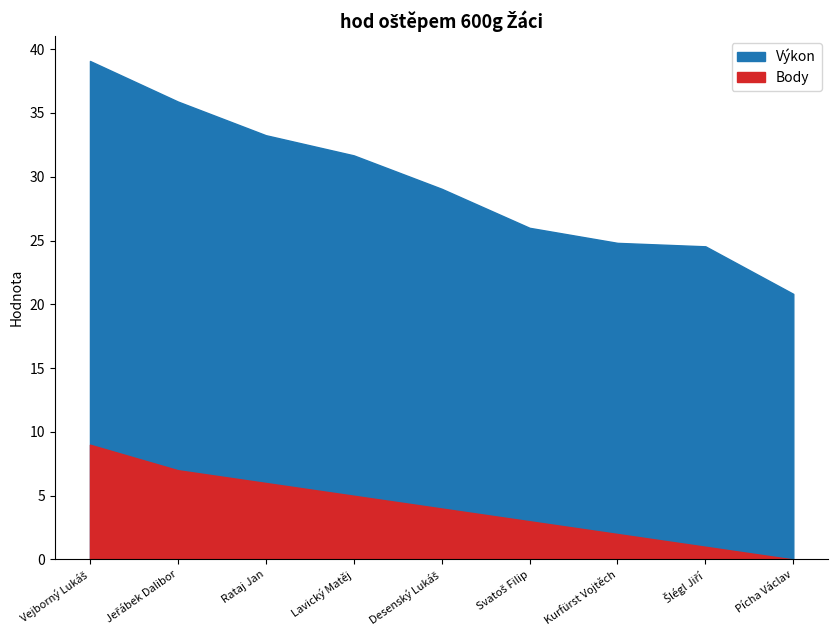

How many values in the Výkon series are below 29?

4